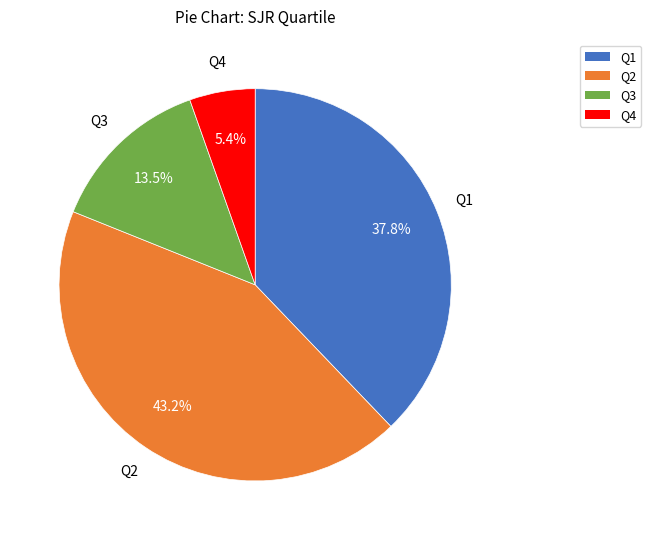

How much of the chart is everything except Q4?

94.6%